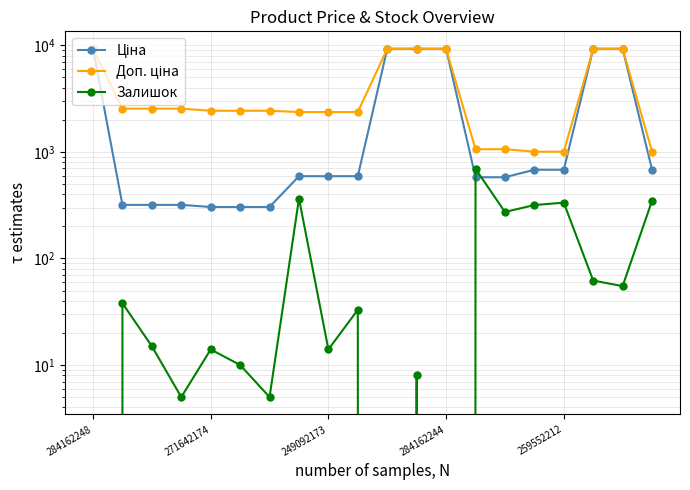

Reading right to left, list all the values displayed in this chart.

Ціна: 679.8	9290.5	9290.5	679.8	679.8	578.1	578.1	9290.5	9290.5	9290.5	591.6	591.6	591.6	304.1	304.1	304.1	318.3	318.3	318.3	9290.5
Доп. ціна: 1004.1	9290.5	9290.5	1004.1	1004.1	1060.0	1060.0	9290.5	9290.5	9290.5	2366.5	2366.5	2366.5	2432.8	2432.8	2432.8	2546.4	2546.4	2546.4	9290.5
Залишок: 348.0	55.0	62.0	334.0	317.0	273.0	694.0	0.0	8.0	0.0	33.0	14.0	365.0	5.0	10.0	14.0	5.0	15.0	38.0	0.0